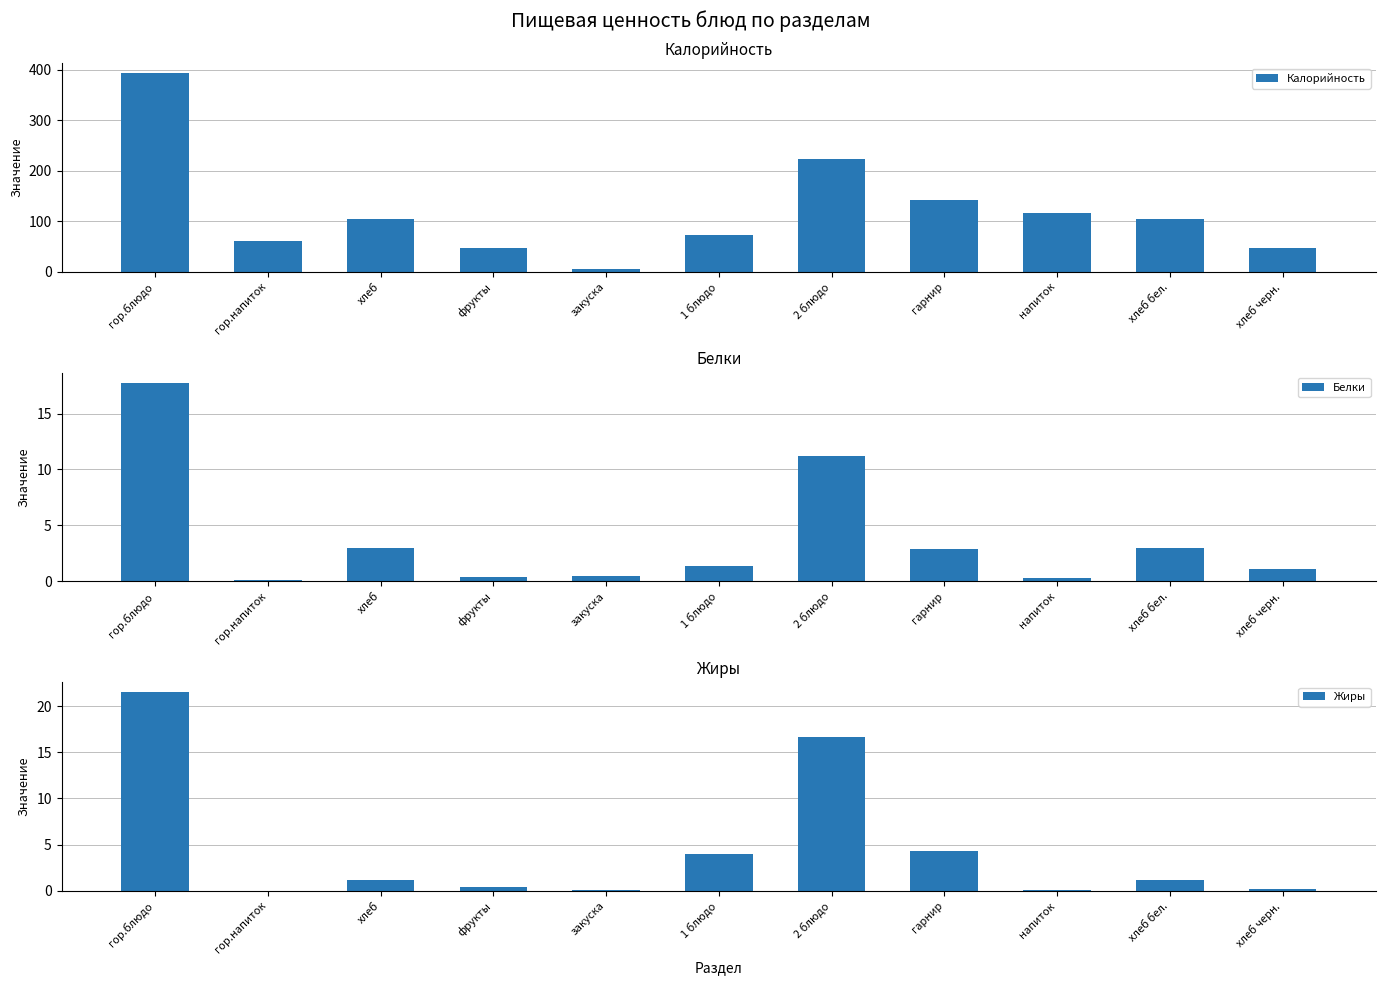

How many values in the Калорийность series exceed 104?

6